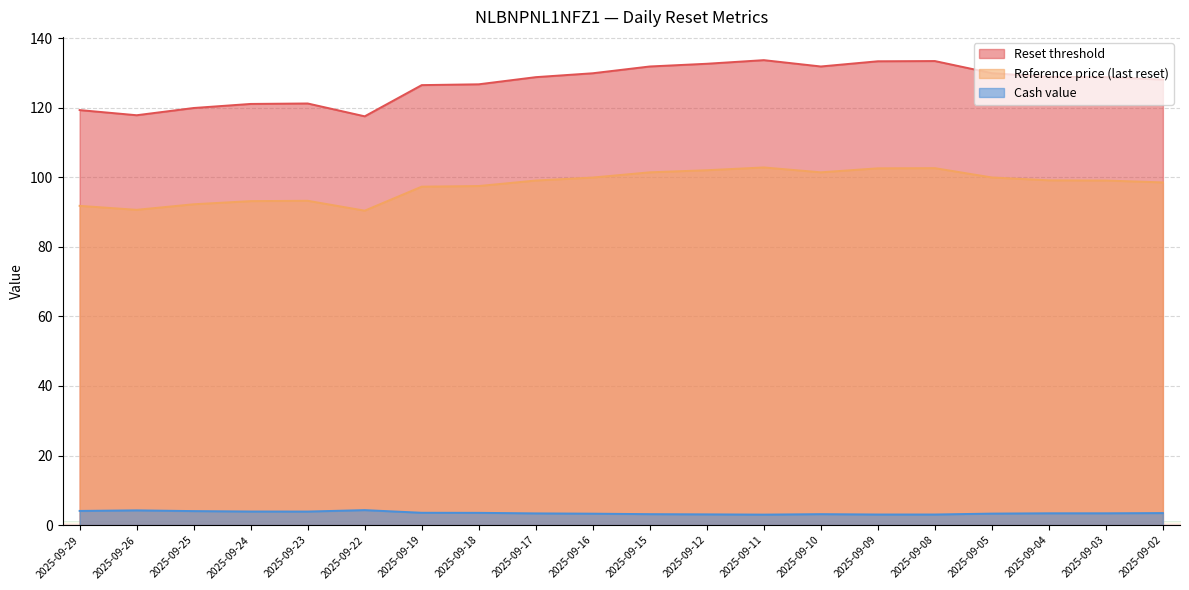

The value of Reference price (last reset) at 2025-09-26 is 208.2. True or false?

False